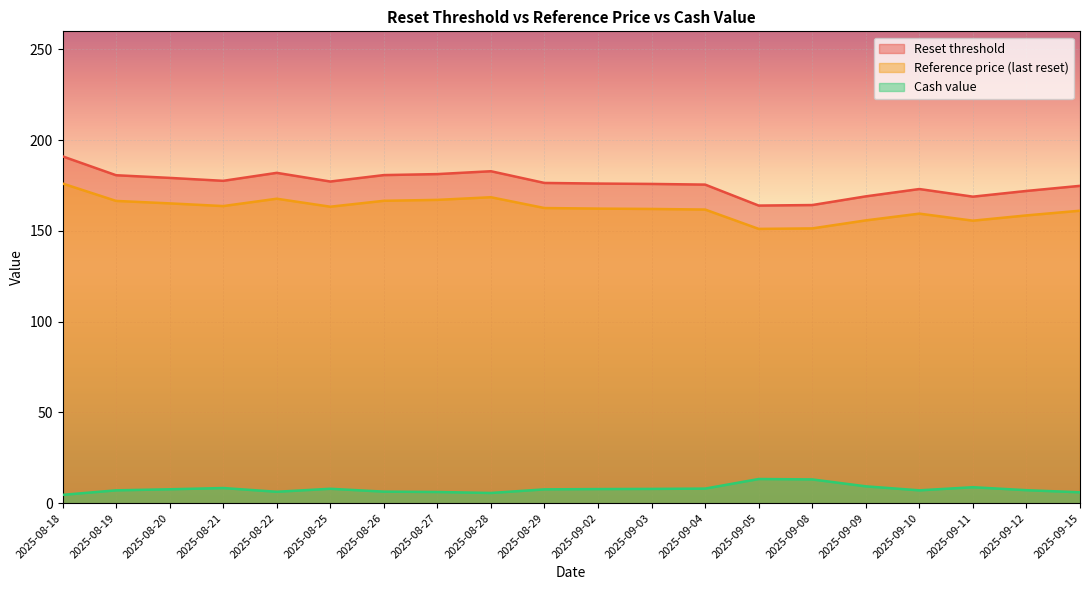

True or false: Reset threshold has a value of 97.6 at 2025-08-28.

False